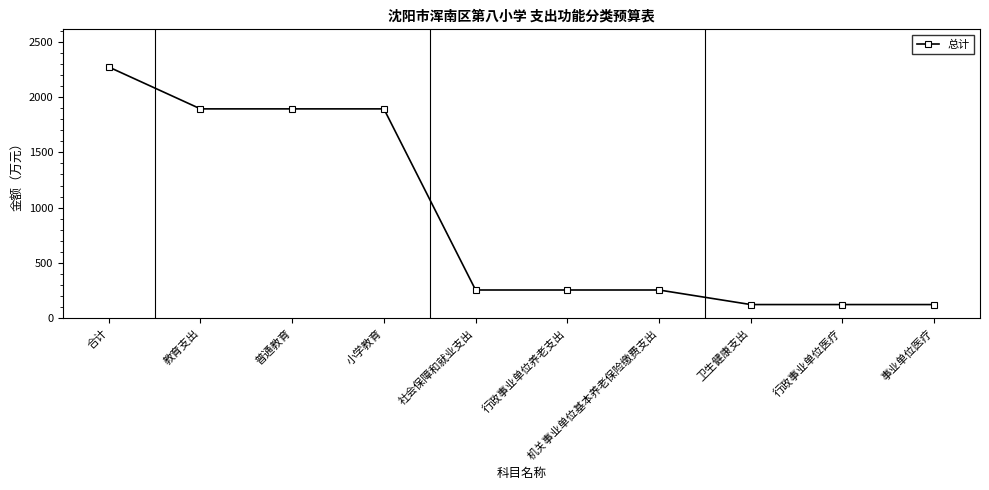

Where does the data first go above 255?

合计